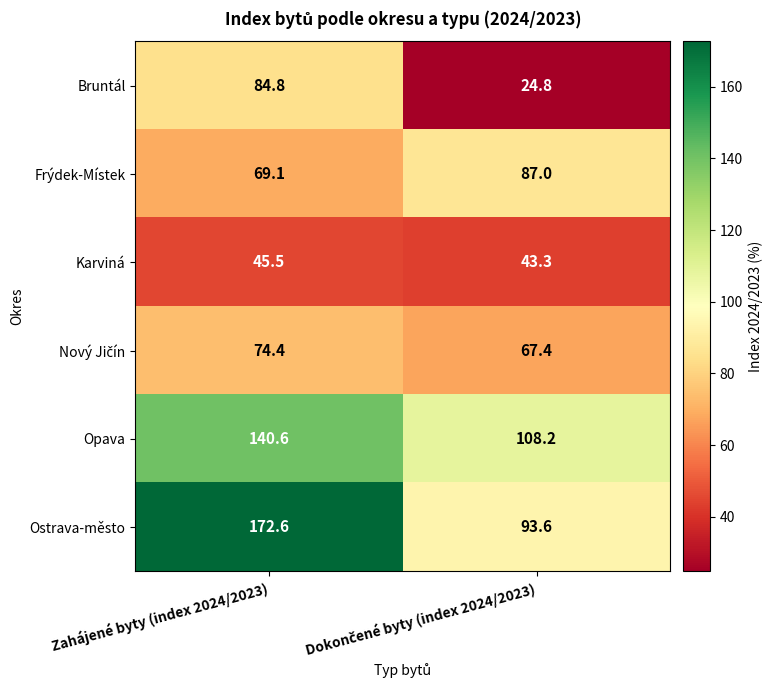

True or false: Bruntál has a value of 51.8 at Zahájené byty (index 2024/2023).

False